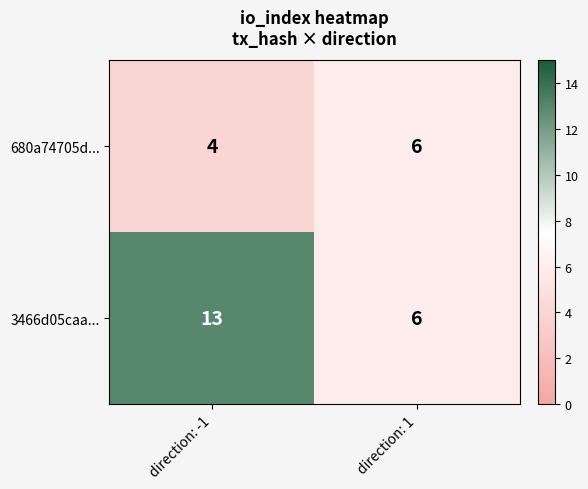

Which series has the largest range (max minus min)?

3466d05caa...